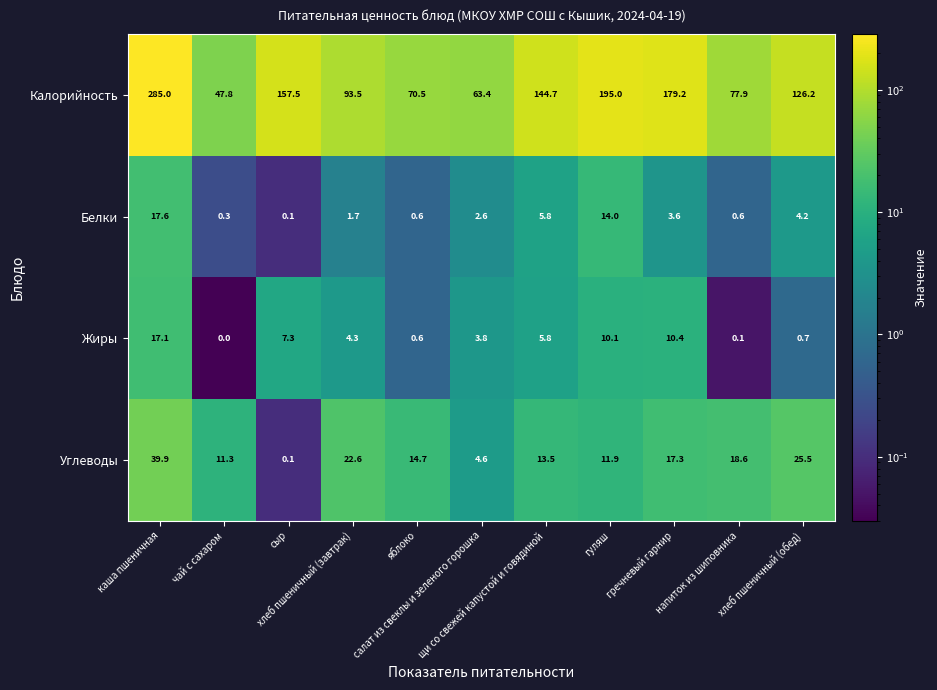

Which series has the largest total across all categories?

Калорийность